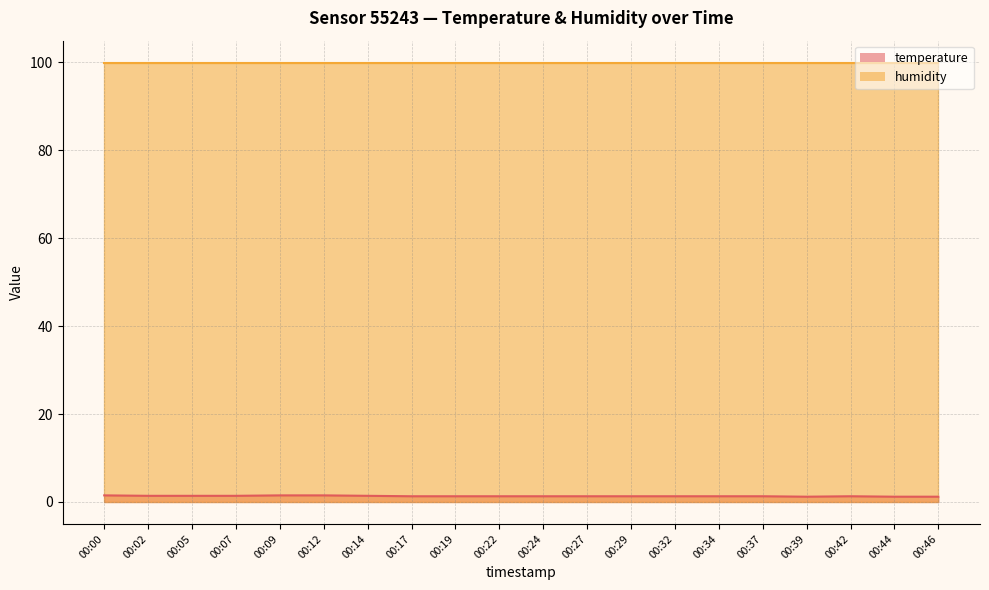

The chart shows a value of 0.5 at 00:05. True or false?

False